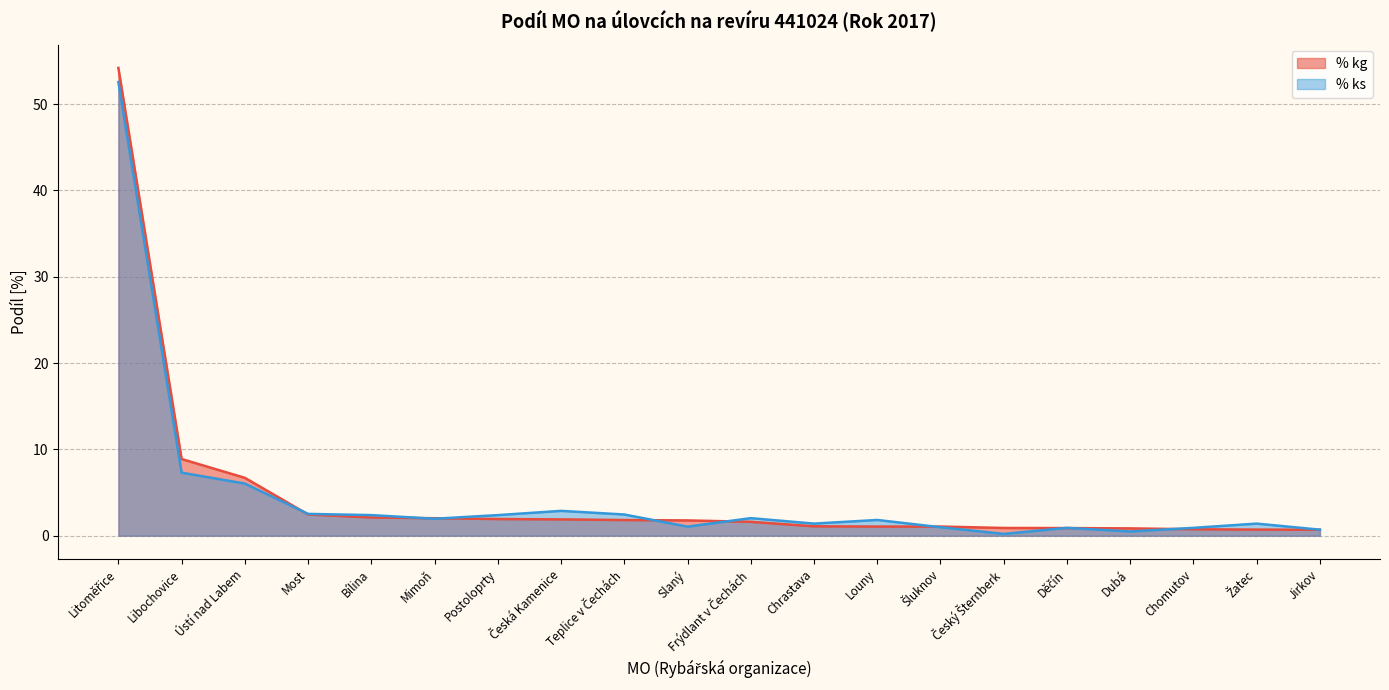

Is it true that % ks equals 2.4 at Postoloprty?

True